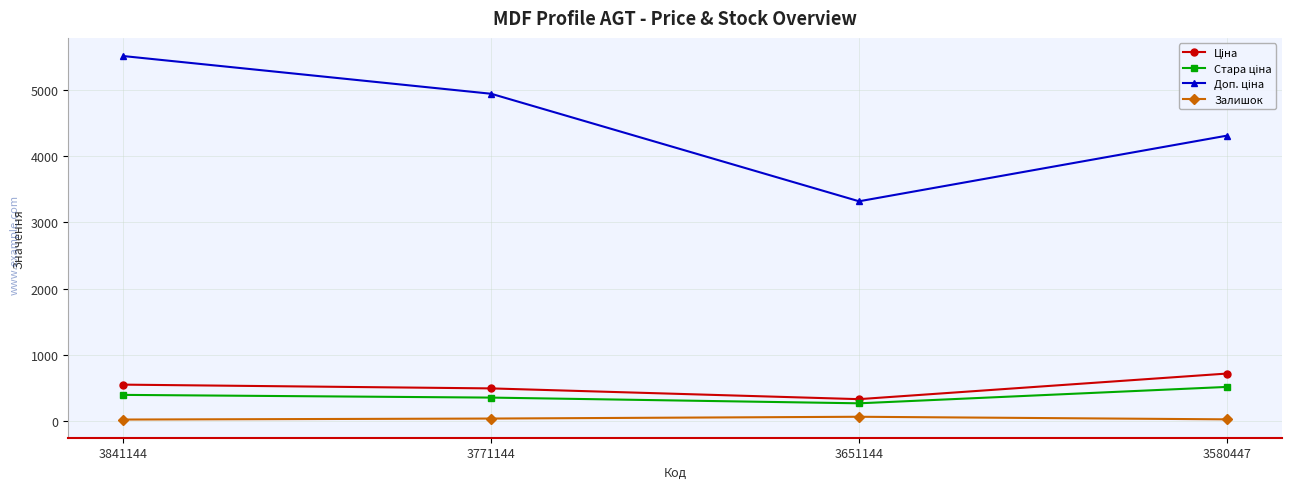

At which category is the sum across all series the highest?

3841144